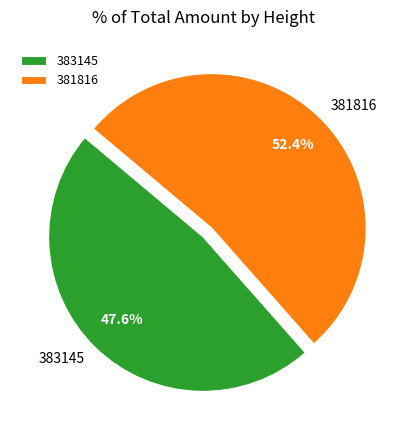

What is the ratio of the value at 381816 to the value at 383145?

1.1